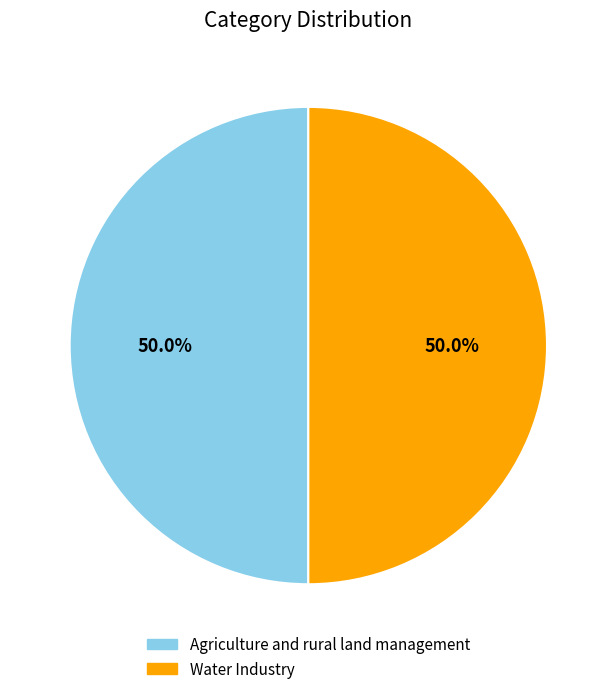

Count the number of slices in the pie.

2